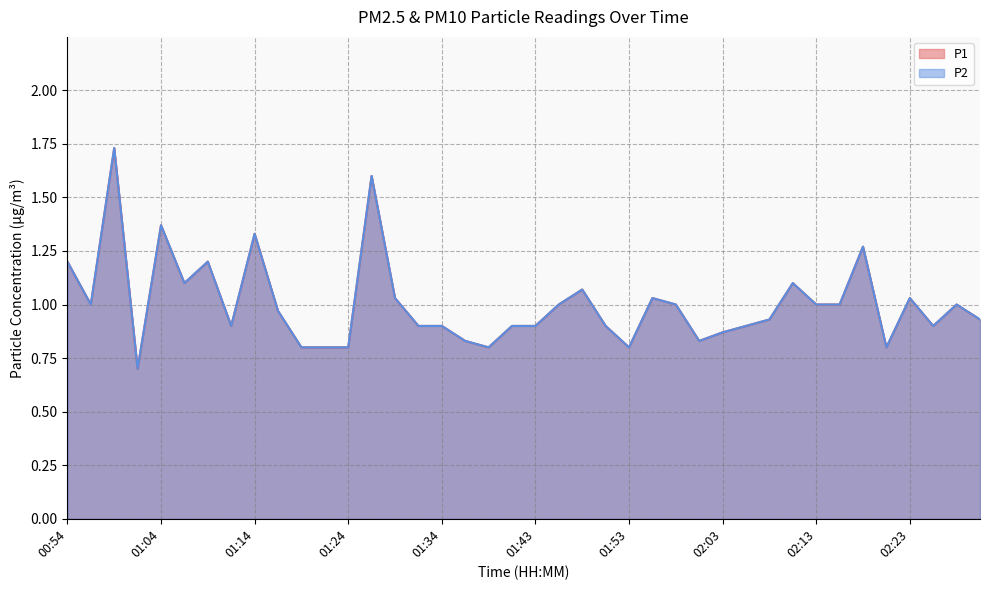

What is the sum of the P1 values at 01:46 and 02:08?

1.9